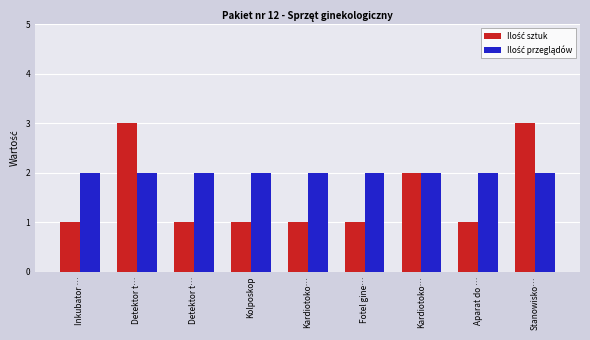

What is the value of the Ilość sztuk bar at the 1st from the left?

1